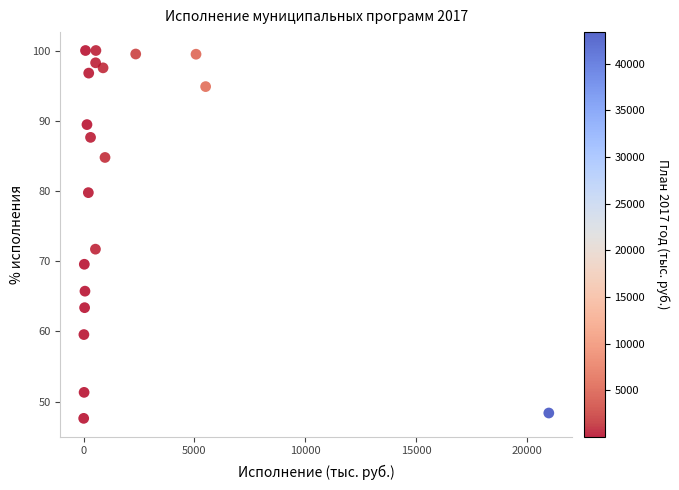

What Y value in the scatter plot is closest to 73?

71.7